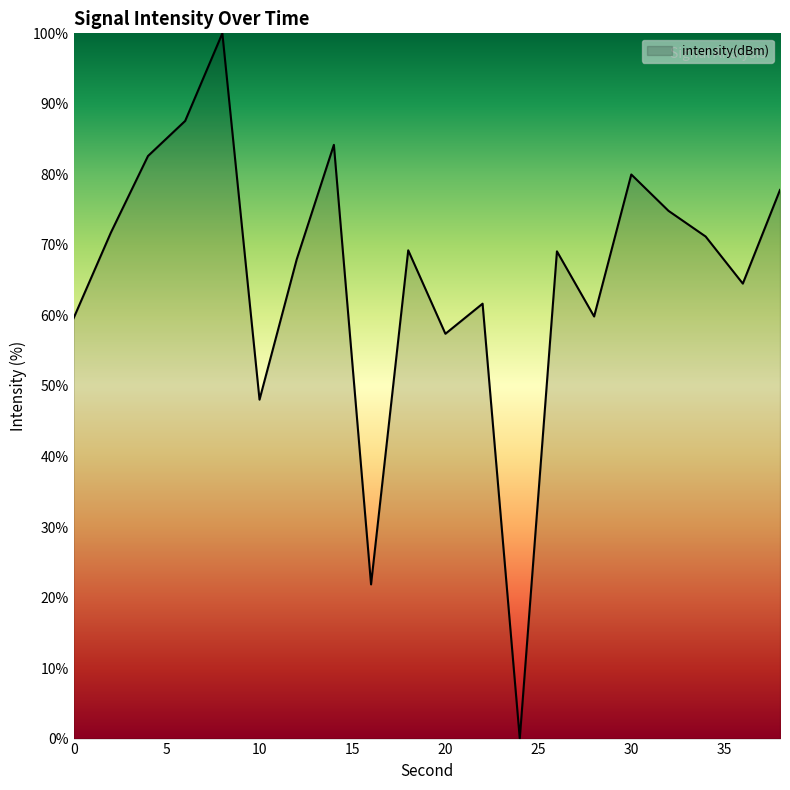

What is the greatest value displayed?

100.0